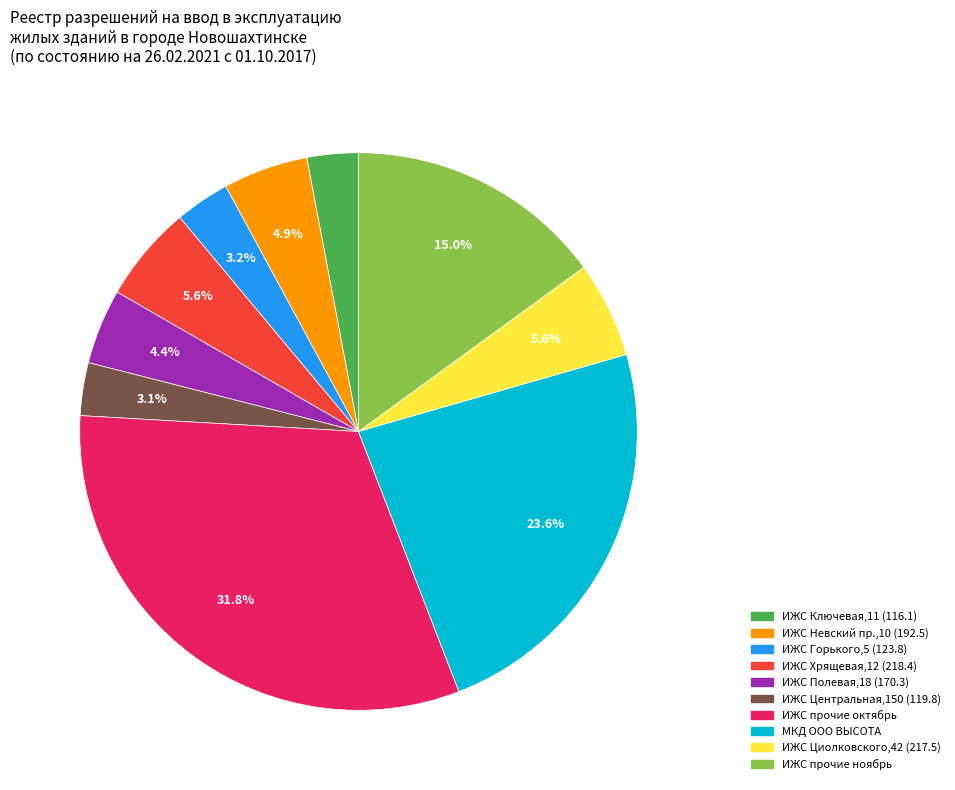

Does any single category account for the majority?

No